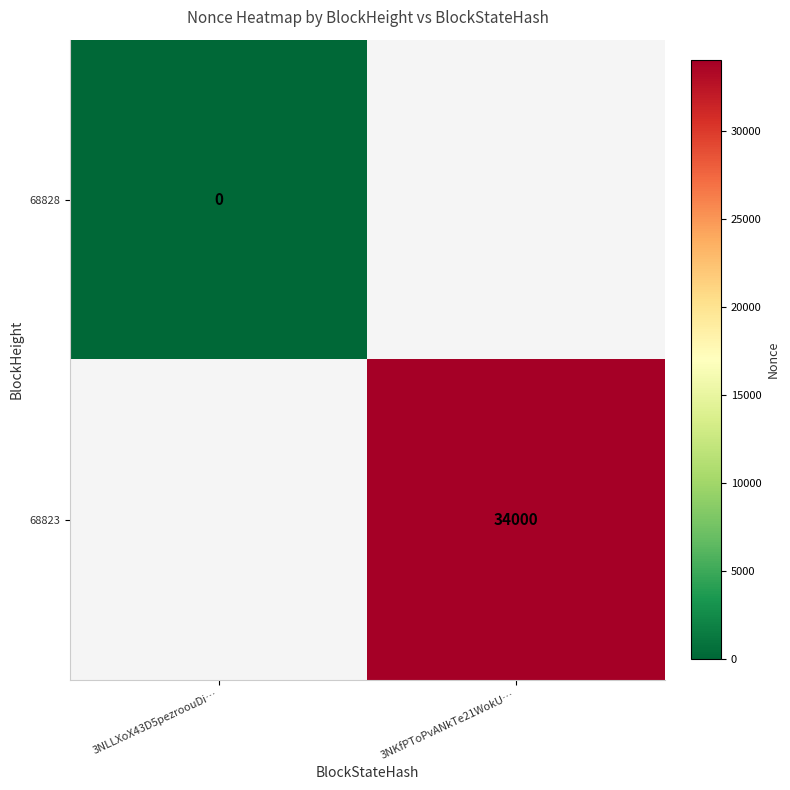

At how many categories does at least one series exceed 18821?

1